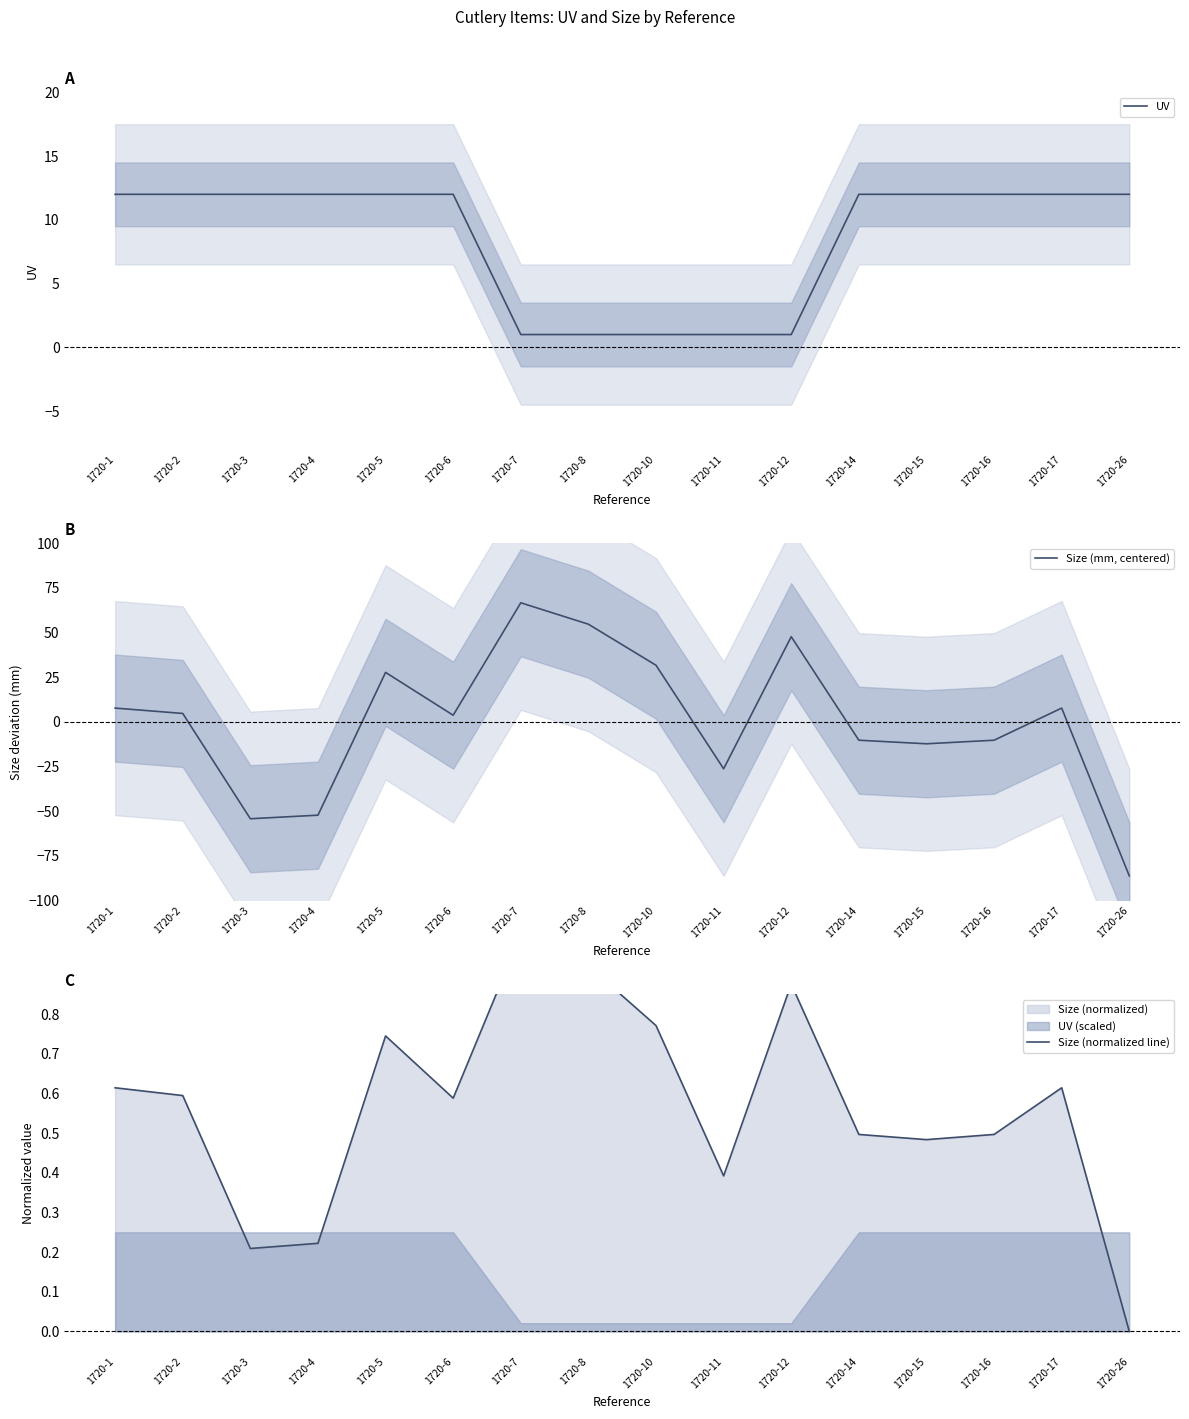

Reading left to right, transcribe all the data shown in this chart.

UV: 12.0	12.0	12.0	12.0	12.0	12.0	1.0	1.0	1.0	1.0	1.0	12.0	12.0	12.0	12.0	12.0
Size (mm, centered): 7.7	4.7	-54.3	-52.3	27.7	3.7	66.7	54.7	31.7	-26.3	47.7	-10.3	-12.3	-10.3	7.7	-86.3
Size (normalized line): 0.6	0.6	0.2	0.2	0.7	0.6	1.0	0.9	0.8	0.4	0.9	0.5	0.5	0.5	0.6	0.0